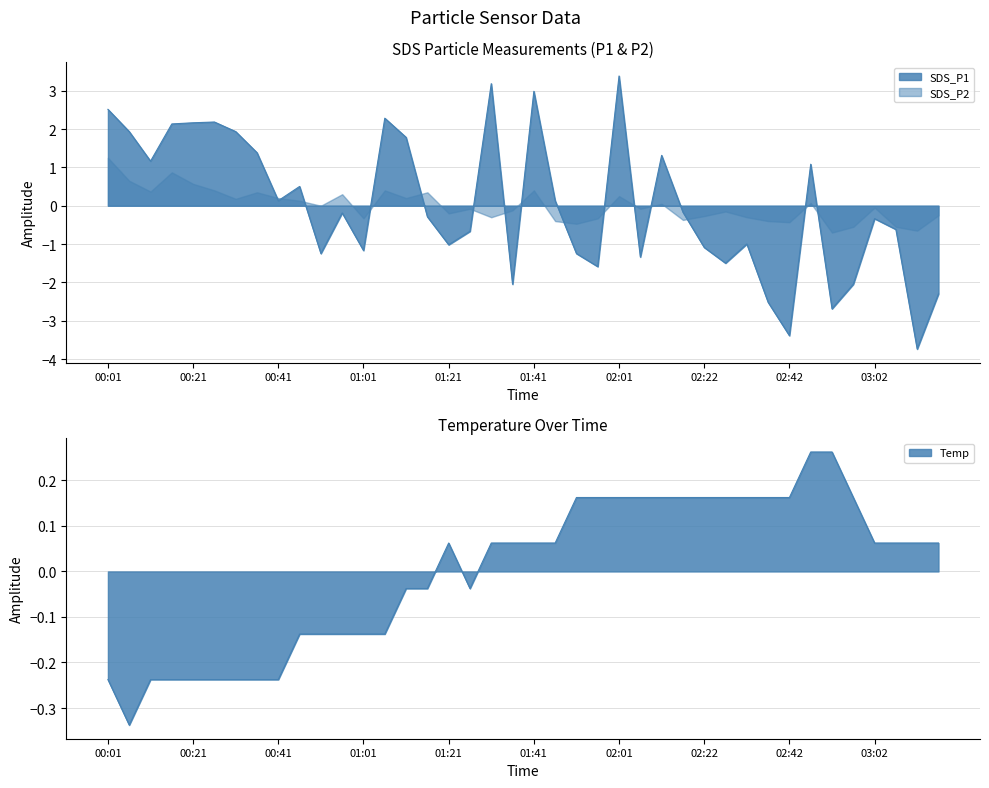

What is the difference between the Temp values at 00:11 and 02:06?

0.4